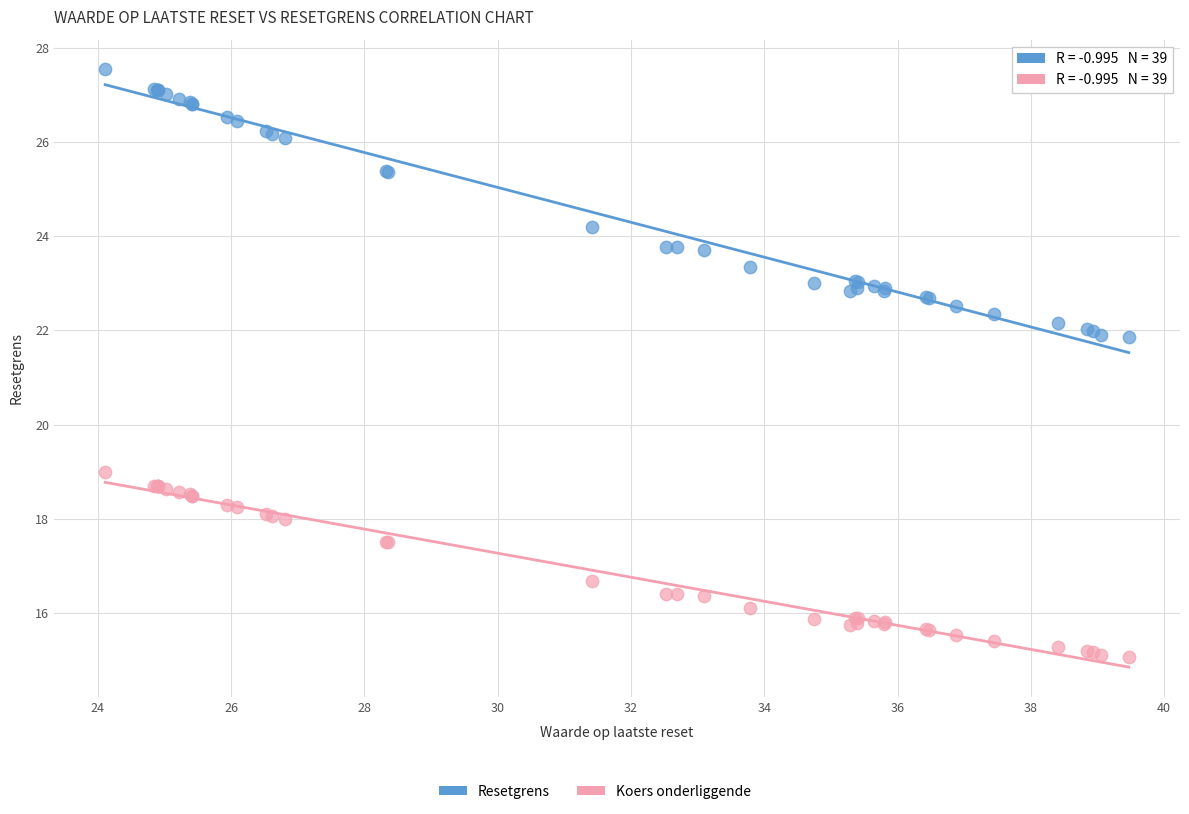

Which series has the widest spread of Y values?

Resetgrens